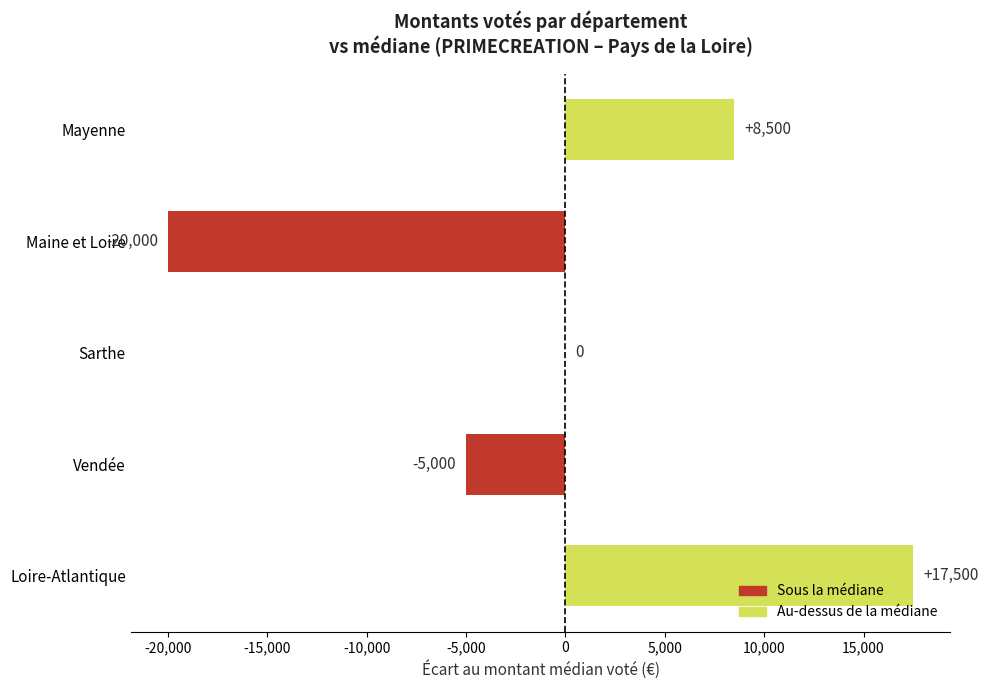

What is the sum of all values?

1000